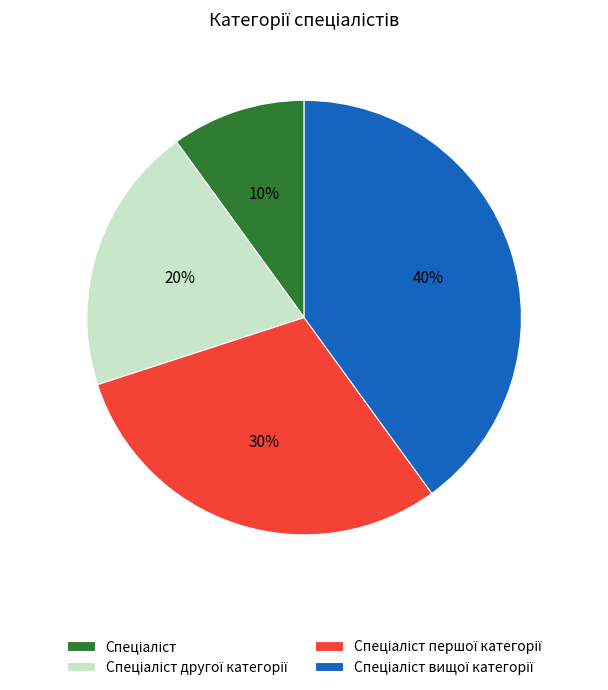

To the nearest percent, what is the average slice percentage?

25%